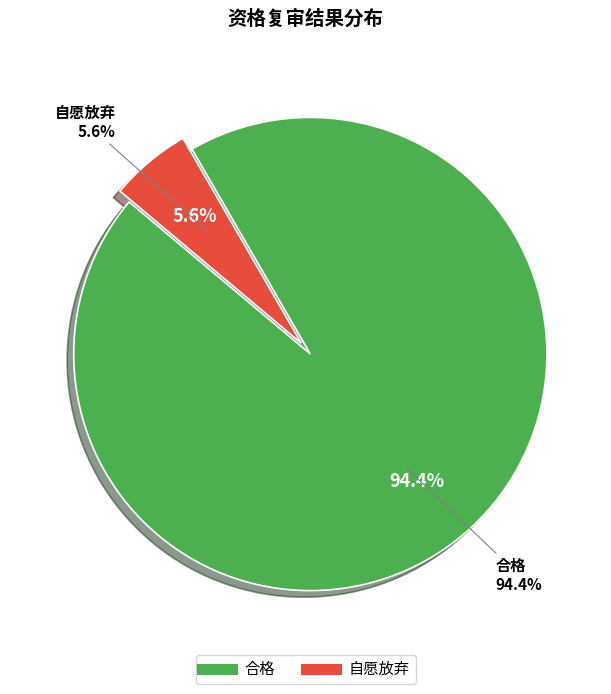

Rank the categories by value from lowest to highest.

自愿放弃, 合格